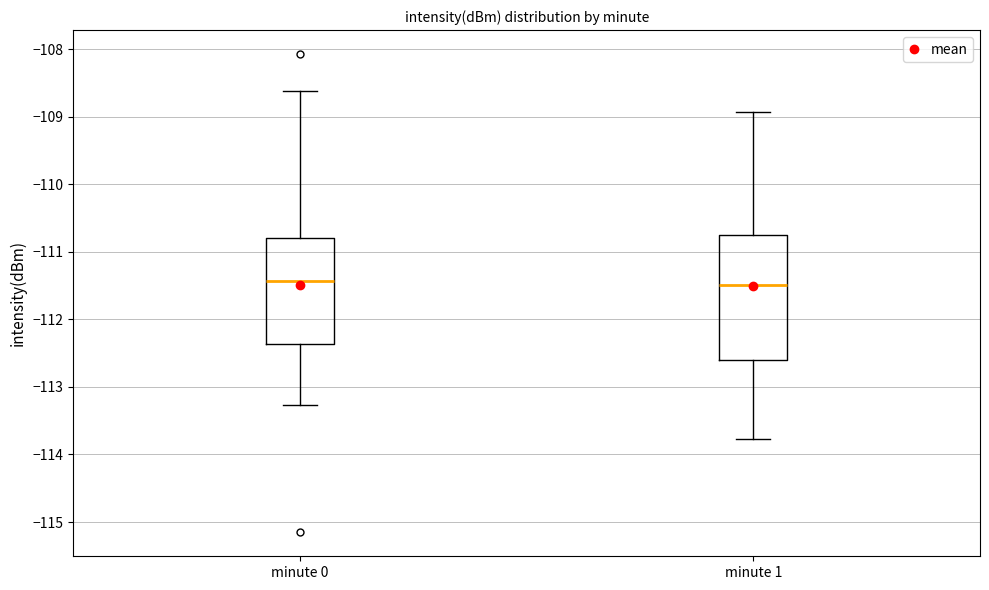

Which box is the tallest, from its lower edge to its upper edge?

minute 1